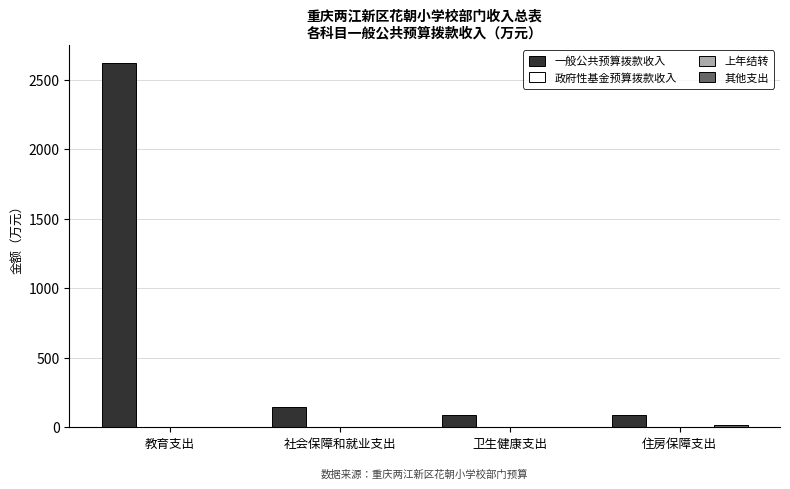

How many 其他支出 values are between 0 and 15?

4